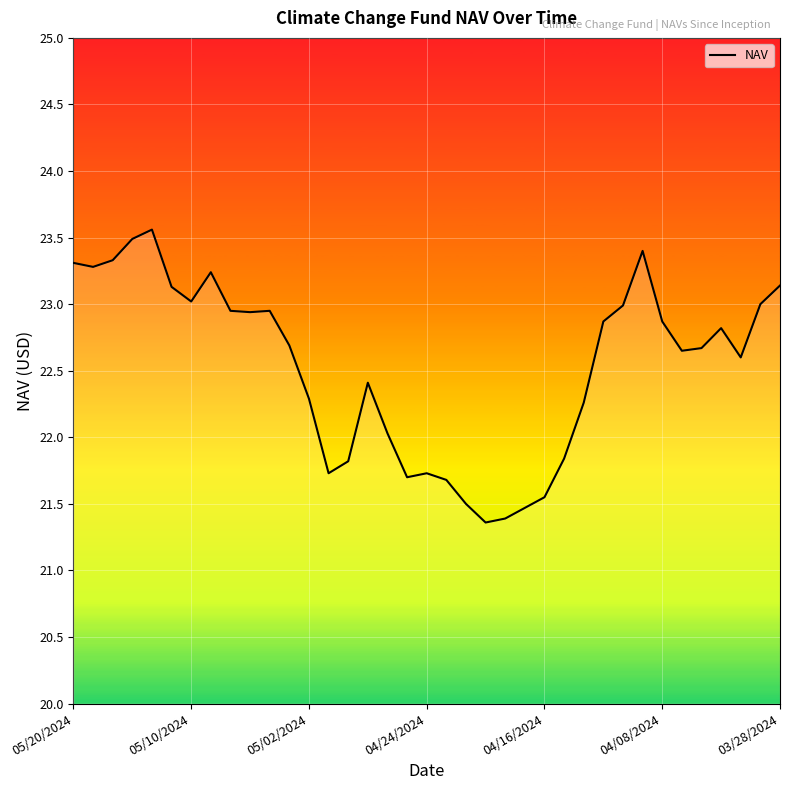

What is the greatest value displayed?

23.6